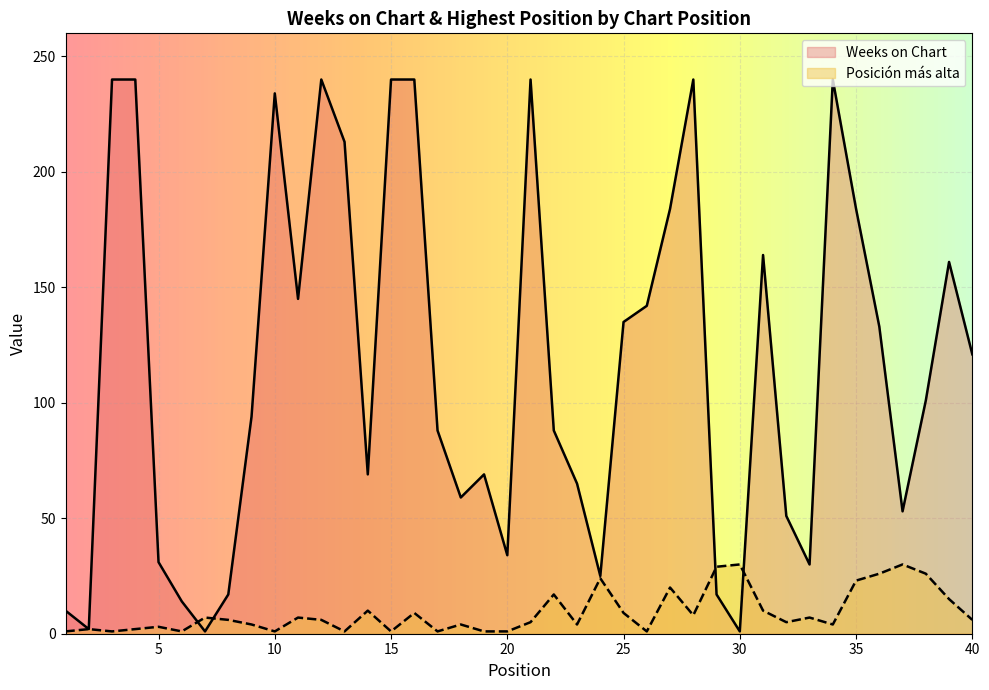

What are all the series names shown in the legend?

Weeks on Chart, Posición más alta